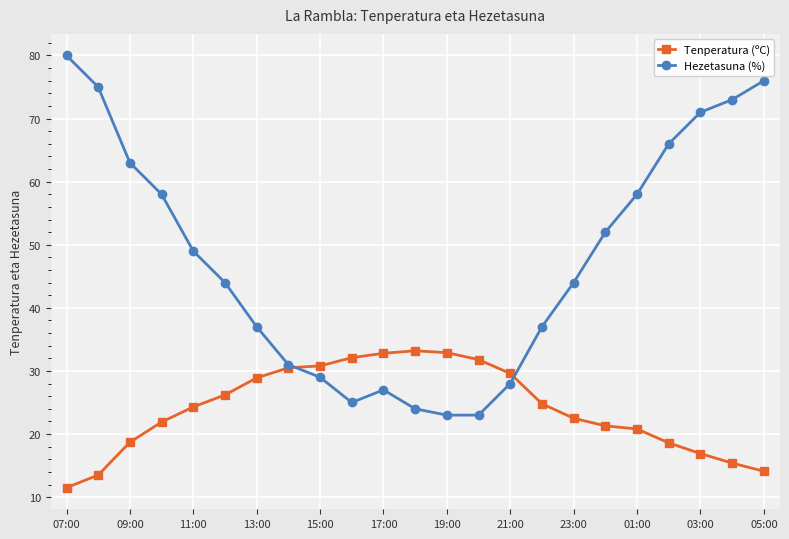

List the series in order of their overall mean, highest first.

Hezetasuna (%), Tenperatura (ºC)